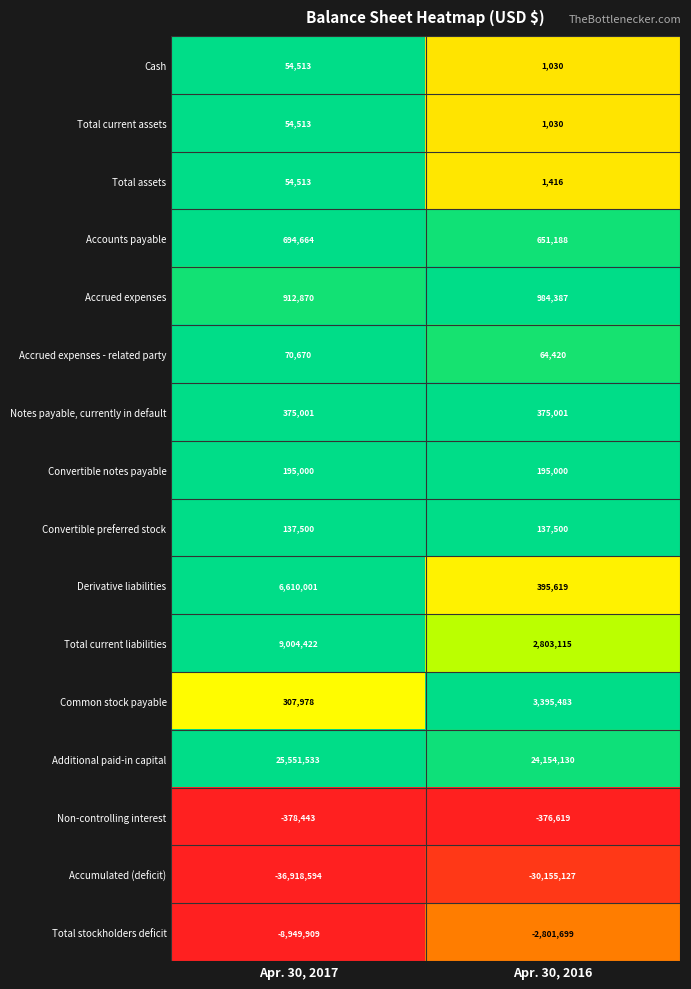

What is the spread (max minus min) of values at Apr. 30, 2017?

62470127